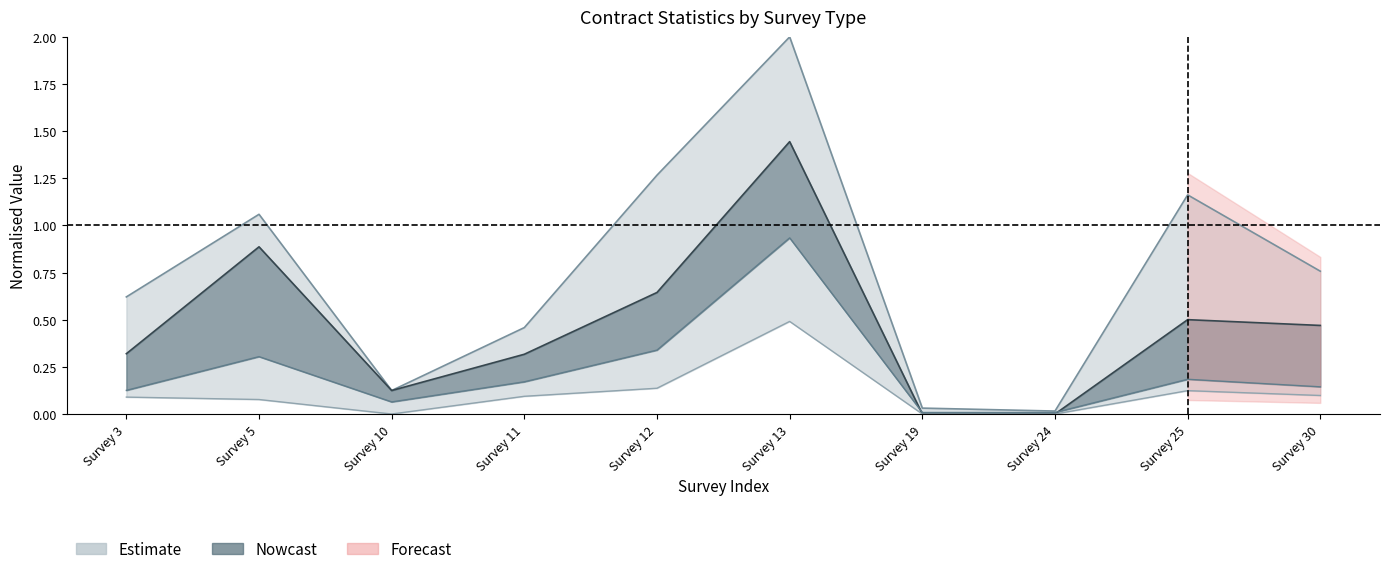

The value of changed at Survey 11 is 0.1. True or false?

True